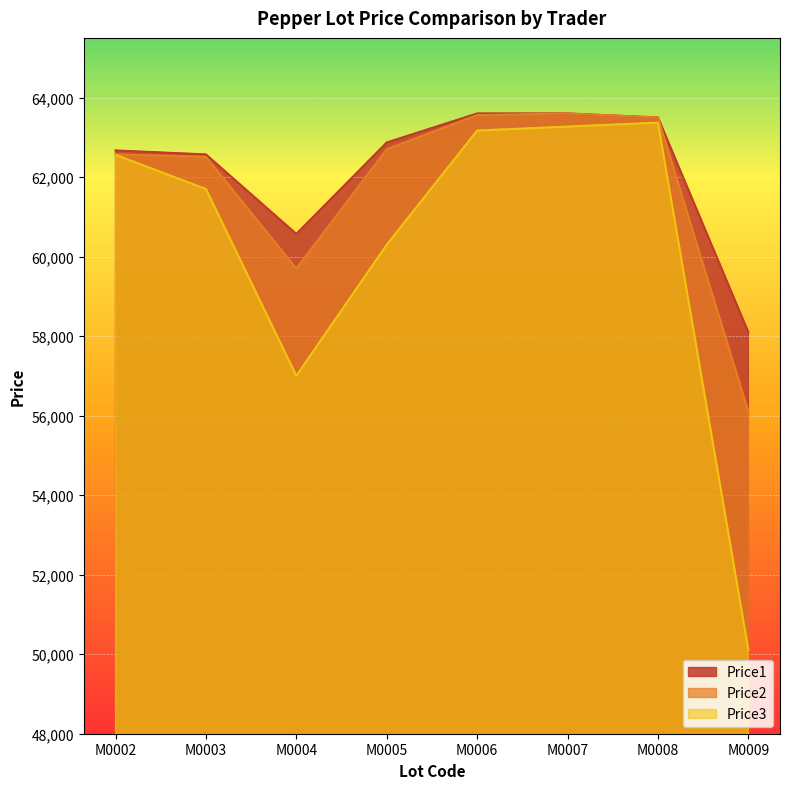

Reading right to left, transcribe all the data shown in this chart.

Price1: M0009=58099	M0008=63499	M0007=63599	M0006=63599	M0005=62869	M0004=60569	M0003=62569	M0002=62669
Price2: M0009=56101	M0008=63499	M0007=63598	M0006=63558	M0005=62698	M0004=59699	M0003=62508	M0002=62569
Price3: M0009=50109	M0008=63369	M0007=63269	M0006=63169	M0005=60299	M0004=57001	M0003=61699	M0002=62558